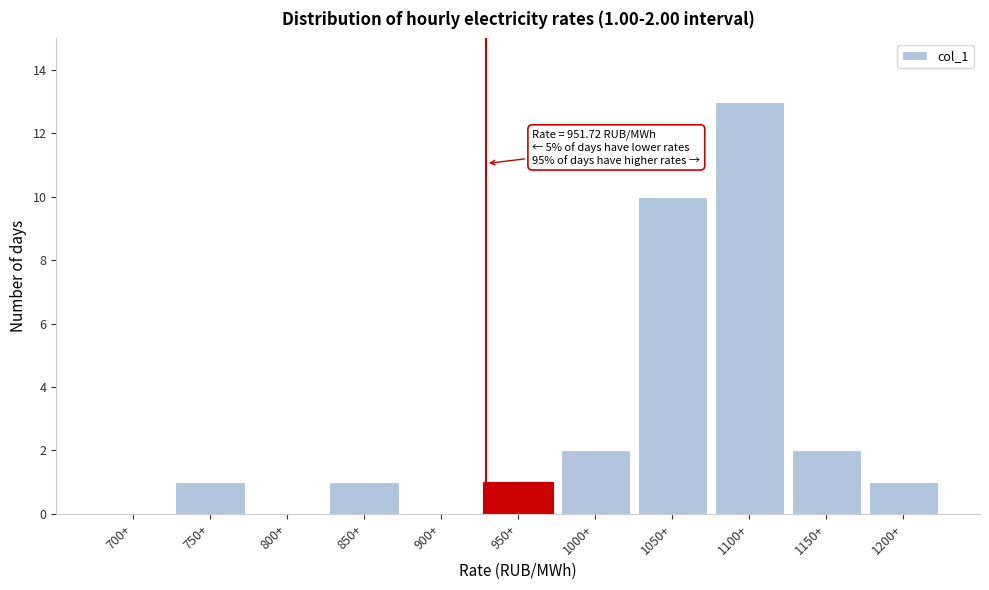

Reading left to right, what are all the values shown in this chart?

700+=0	750+=1	800+=0	850+=1	900+=0	950+=1	1000+=2	1050+=10	1100+=13	1150+=2	1200+=1